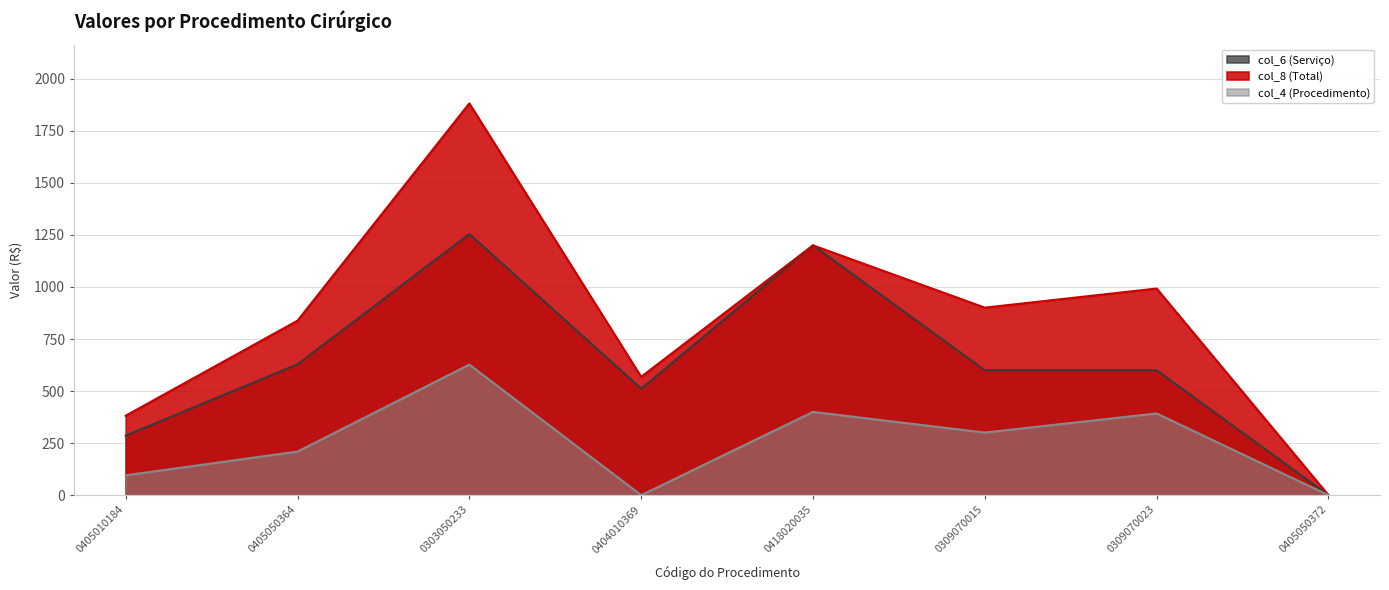

How many values in the col_6 (Serviço) series are below 600?

3